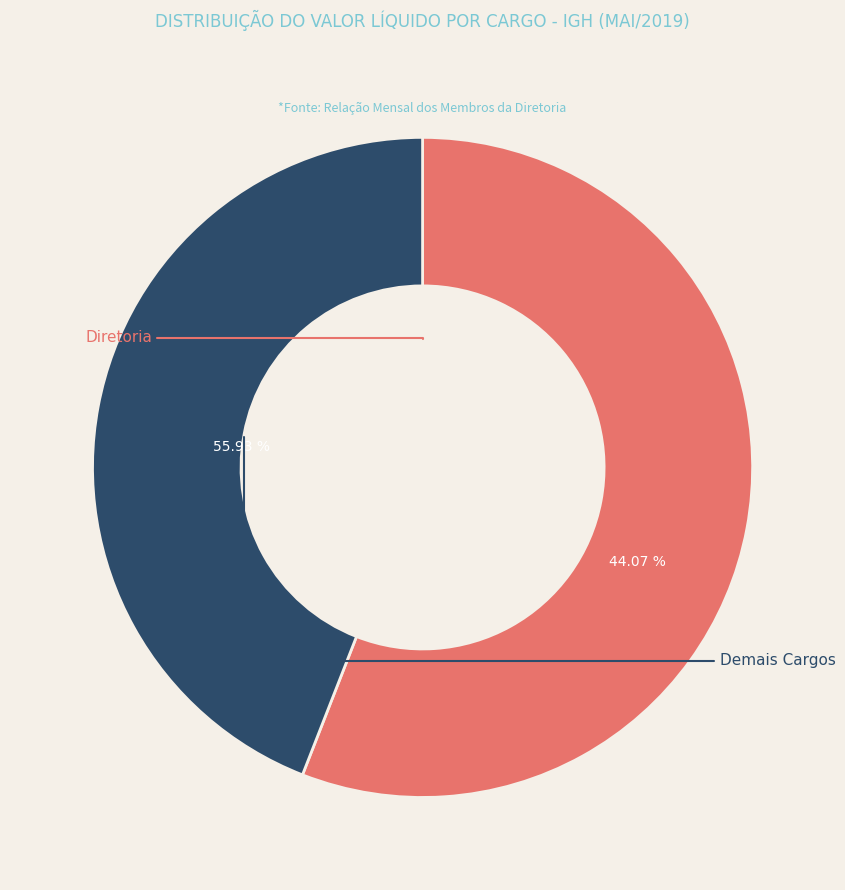

Is there any slice that represents more than half of the pie?

Yes